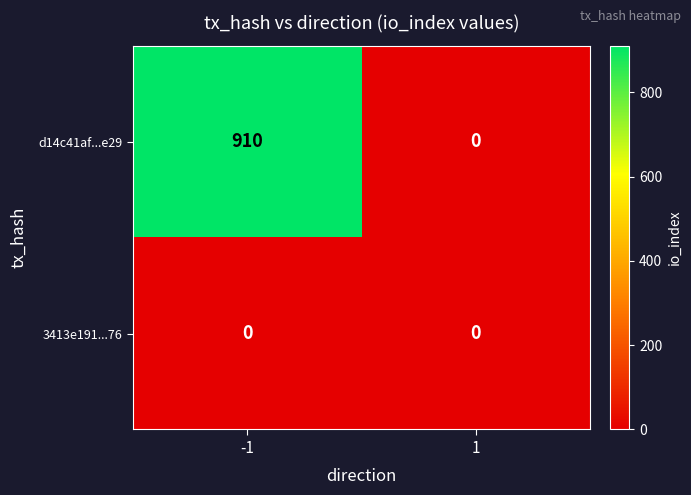

Rank the series at -1 from highest to lowest value.

d14c41af...e29, 3413e191...76